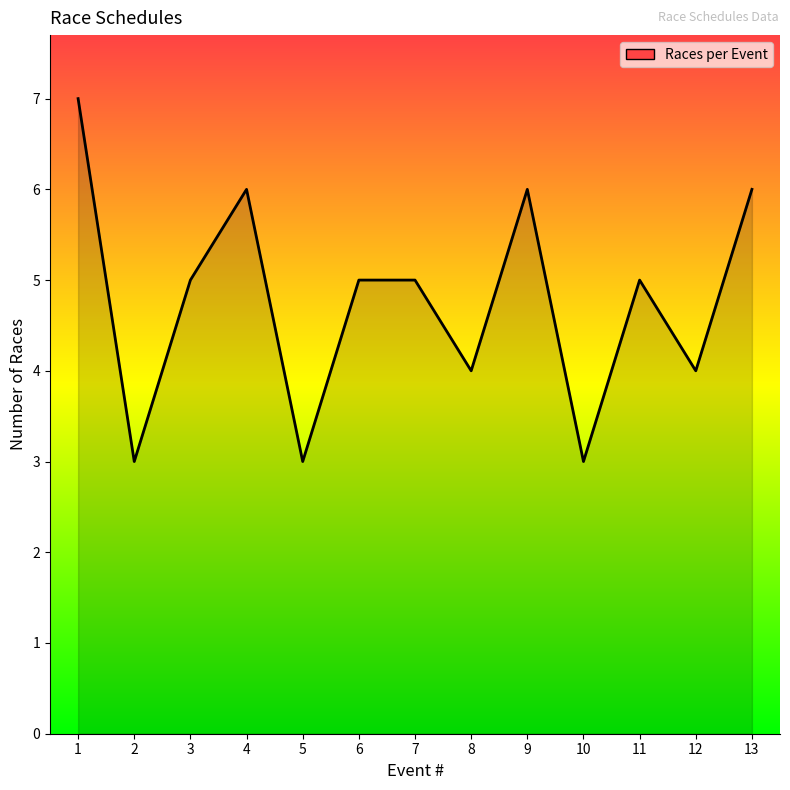

Does the chart have visible grid lines?

No